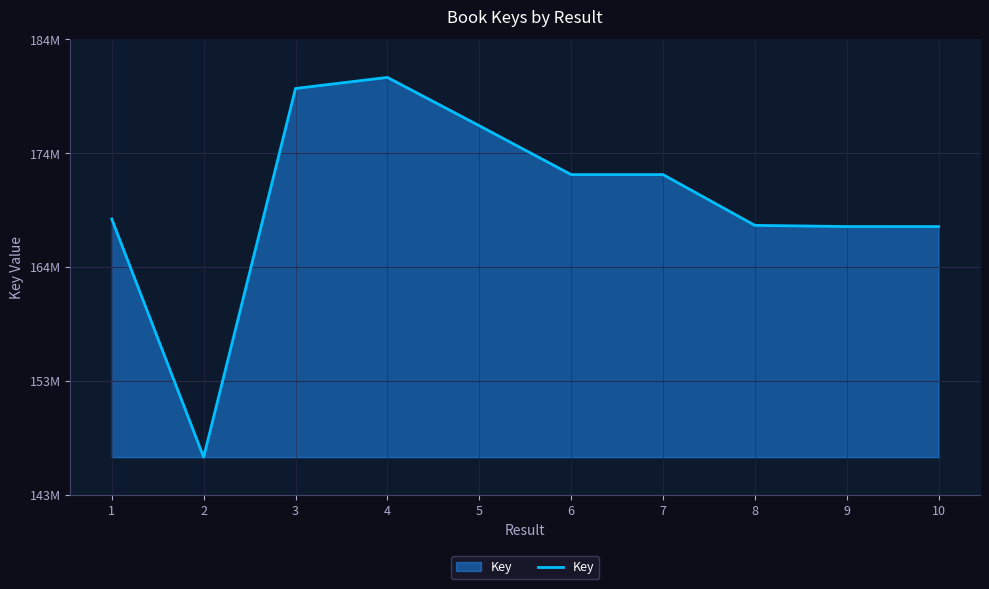

Does the chart display data point markers on the line(s)?

No